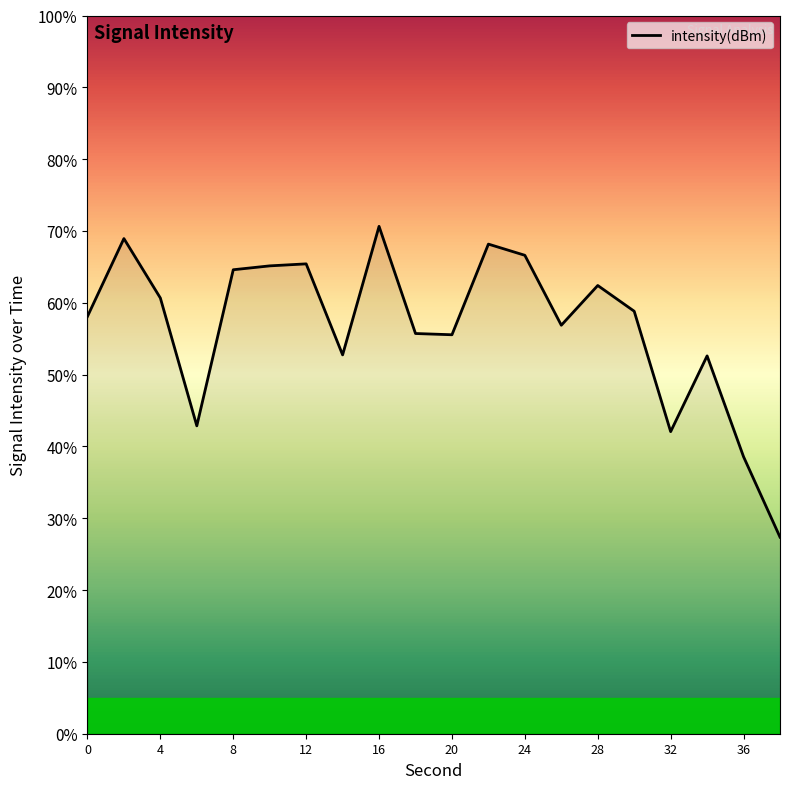

What is the difference between the maximum and minimum values?

43.3